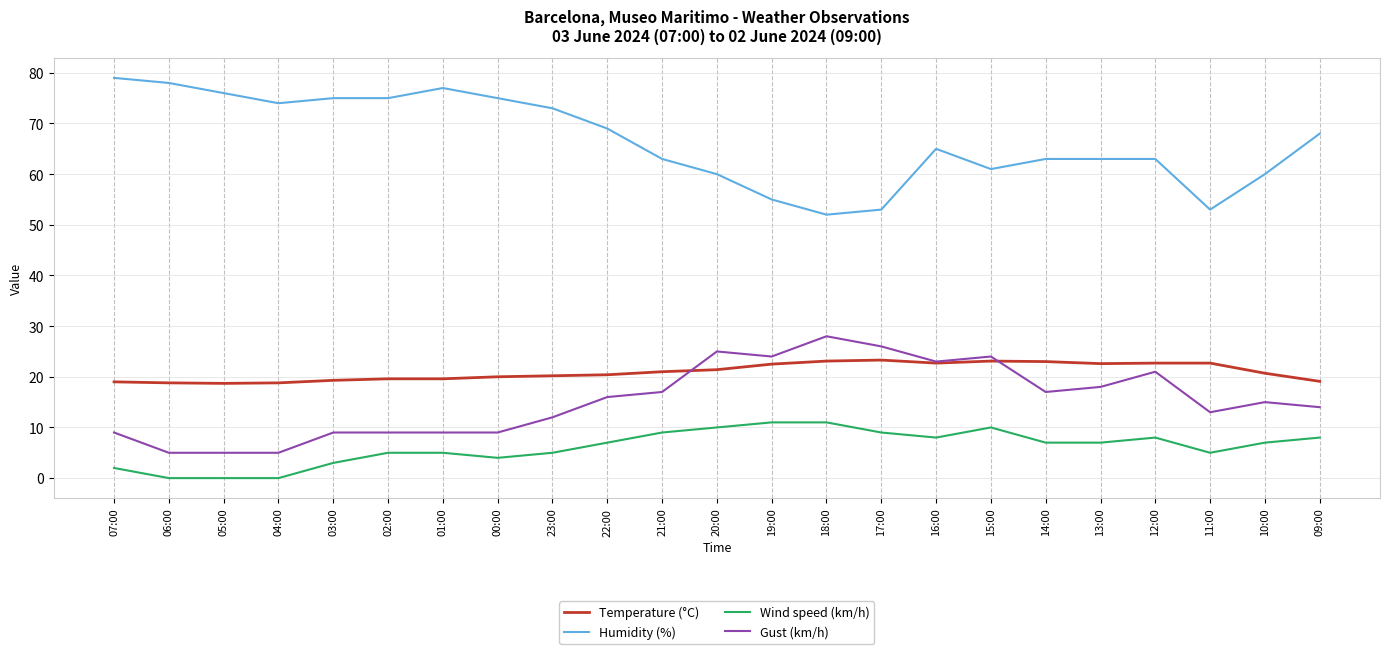

What is the spread (max minus min) of values at 23:00?

68.0